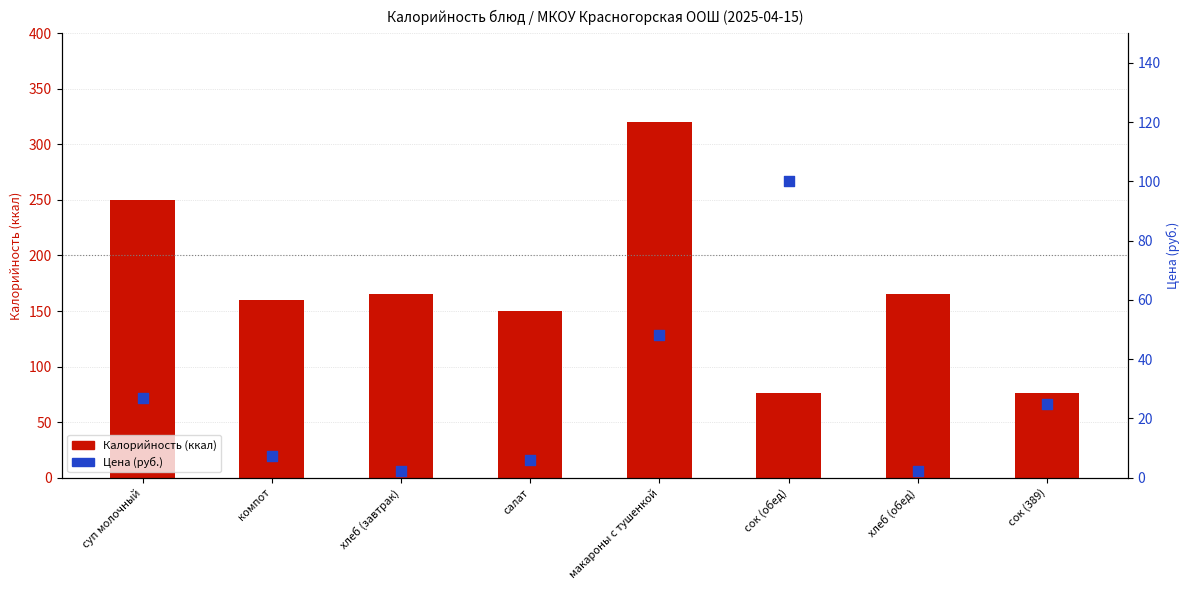

Which series has the largest total across all categories?

Калорийность (ккал)